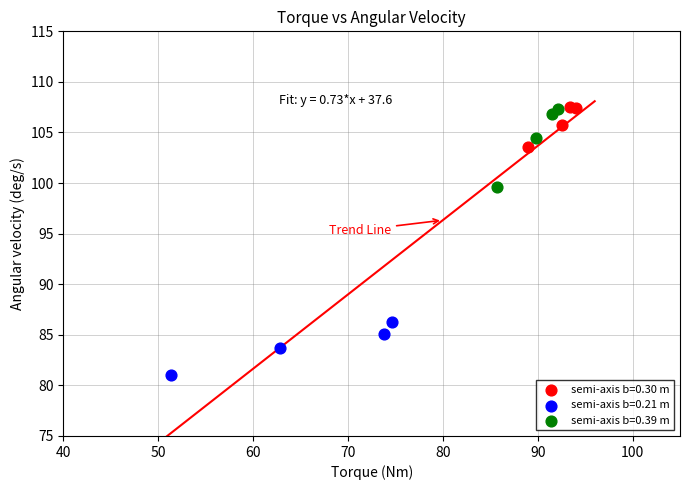

Which series reaches the minimum Y coordinate?

semi-axis b=0.21 m